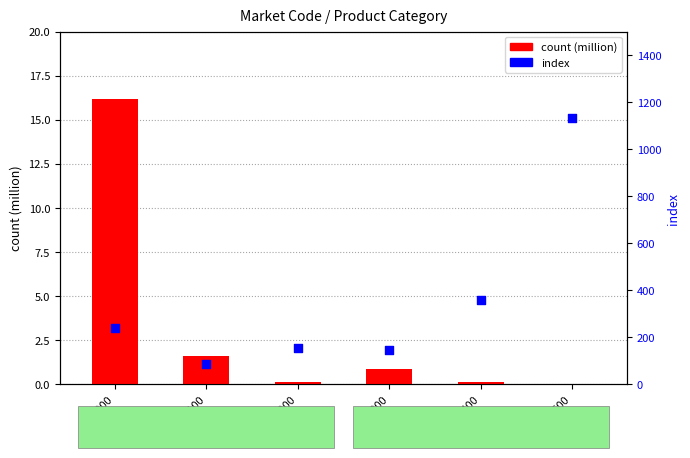

What is the total value across all series at 30500?

1134.0